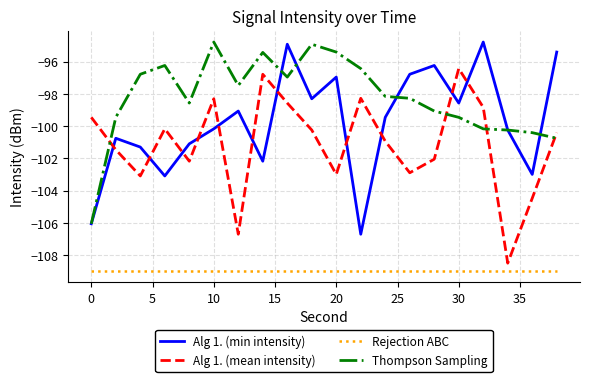

In Alg 1. (mean intensity), how many points are higher than both neighbors (excluding endpoints)?

5